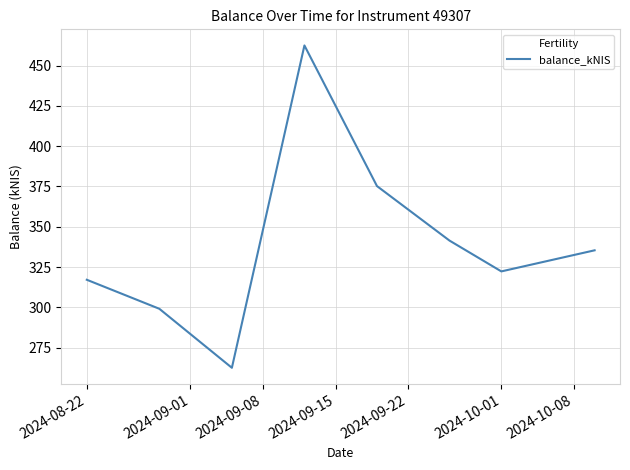

True or false: the data has more than 0 interior local peaks.

True